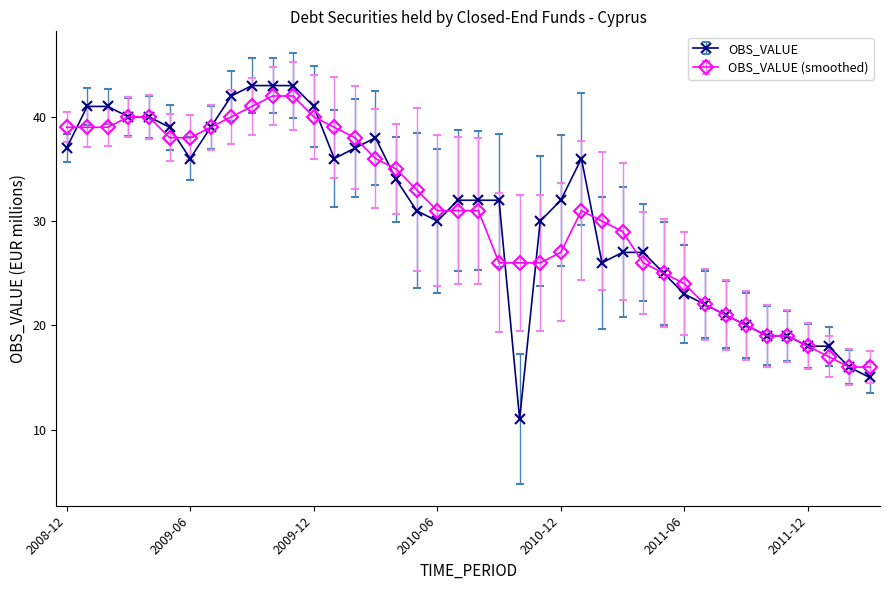

True or false: OBS_VALUE has more than 0 points higher than both neighbors.

True